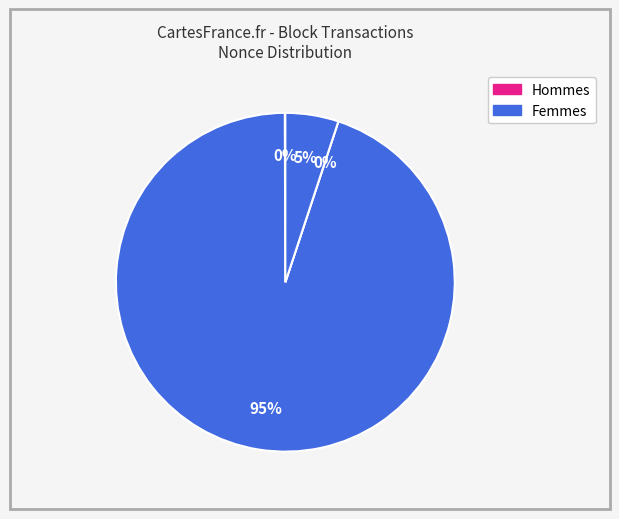

How many slices are in this pie chart?

4